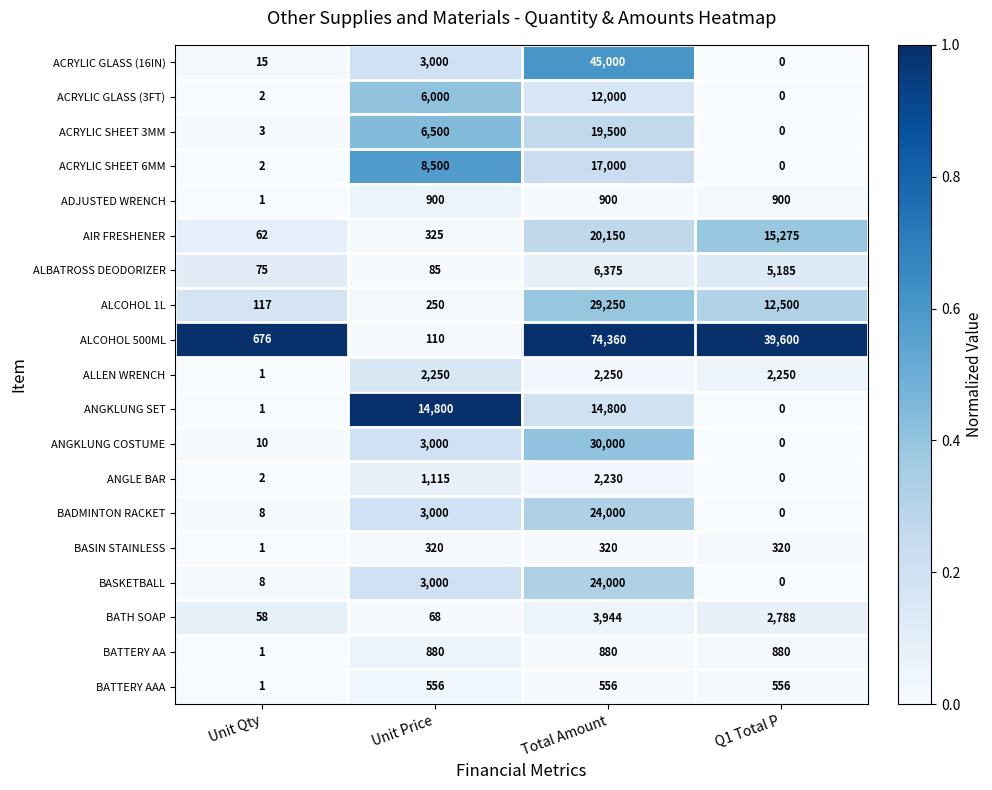

The value of AIR FRESHENER at Unit Price is 191. True or false?

False